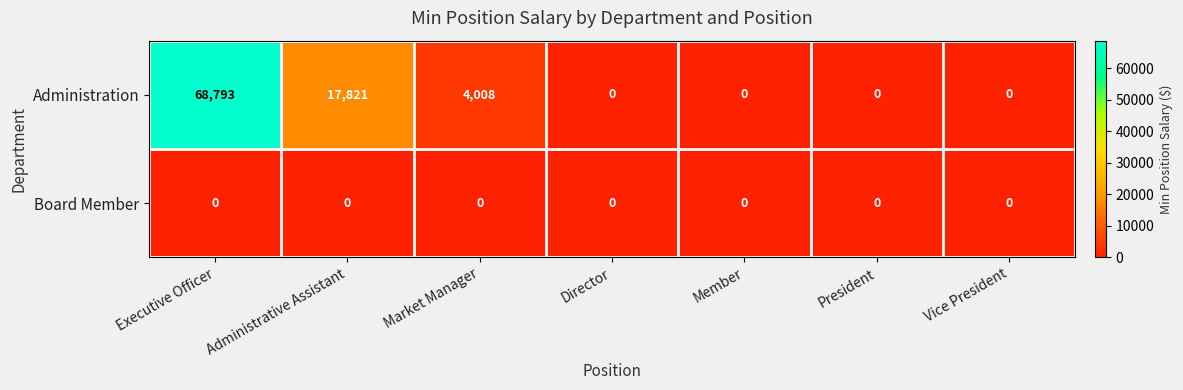

What is the maximum value shown in the chart?

68793